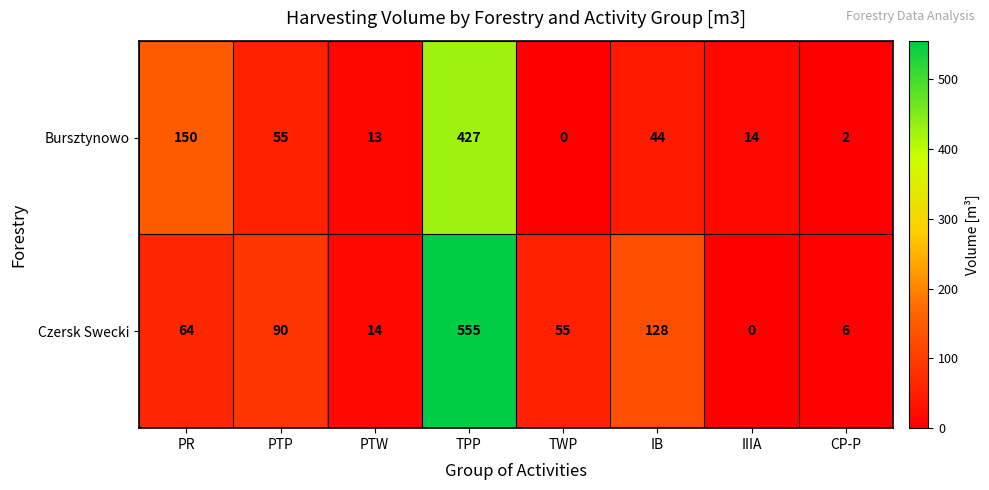

How many values in Bursztynowo are above zero?

7